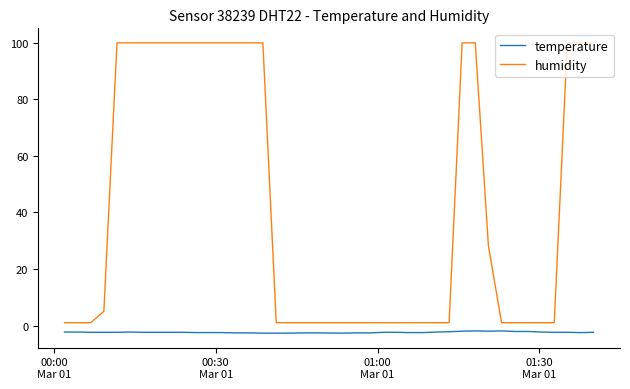

What is the average value of the humidity series?

43.8